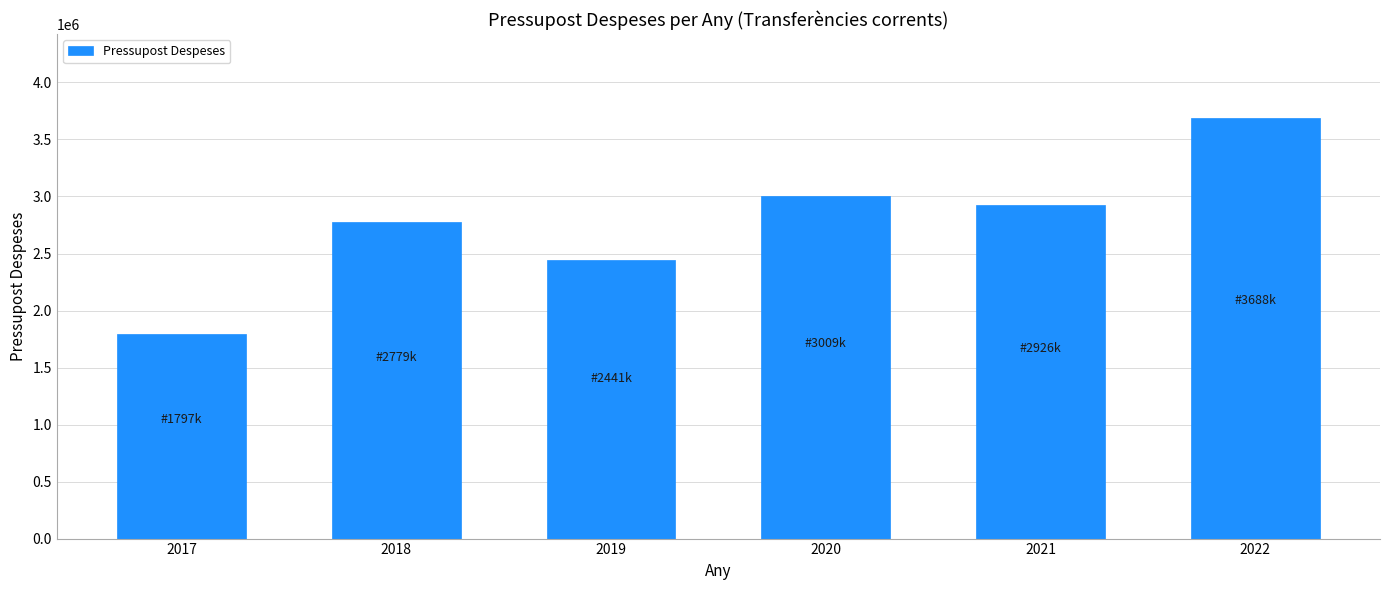

Reading left to right, what are all the values shown in this chart?

2017=1797355	2018=2778583	2019=2440956	2020=3008557	2021=2926244	2022=3687579